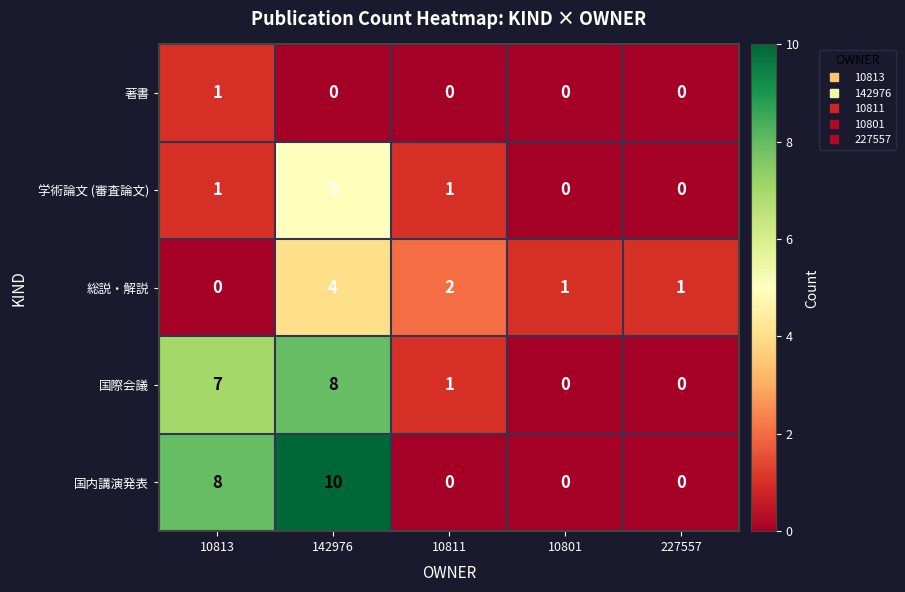

Reading right to left, what are all the values shown in this chart?

著書: 227557=0	10801=0	10811=0	142976=0	10813=1
学術論文 (審査論文): 227557=0	10801=0	10811=1	142976=5	10813=1
総説・解説: 227557=1	10801=1	10811=2	142976=4	10813=0
国際会議: 227557=0	10801=0	10811=1	142976=8	10813=7
国内講演発表: 227557=0	10801=0	10811=0	142976=10	10813=8